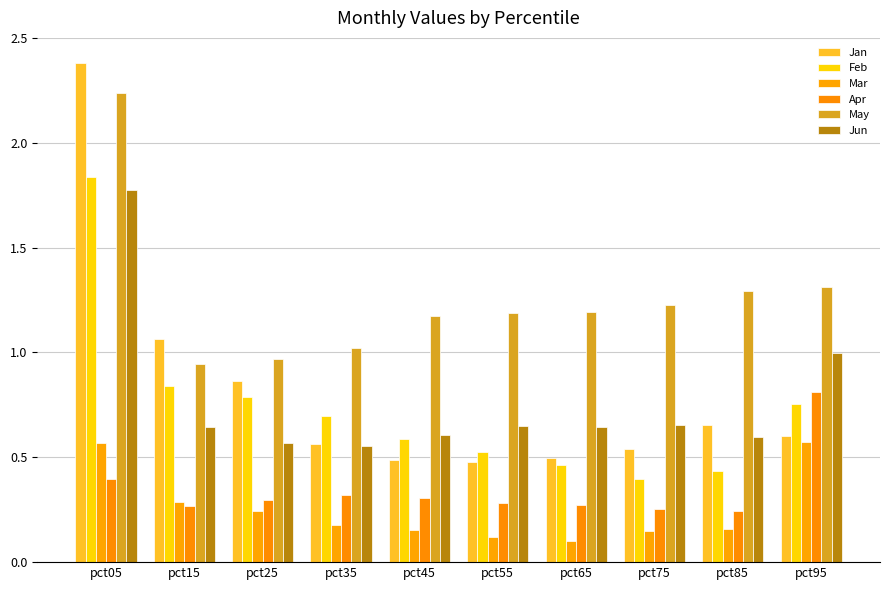

What is the value of the Jun bar at the 6th from the left?

0.7